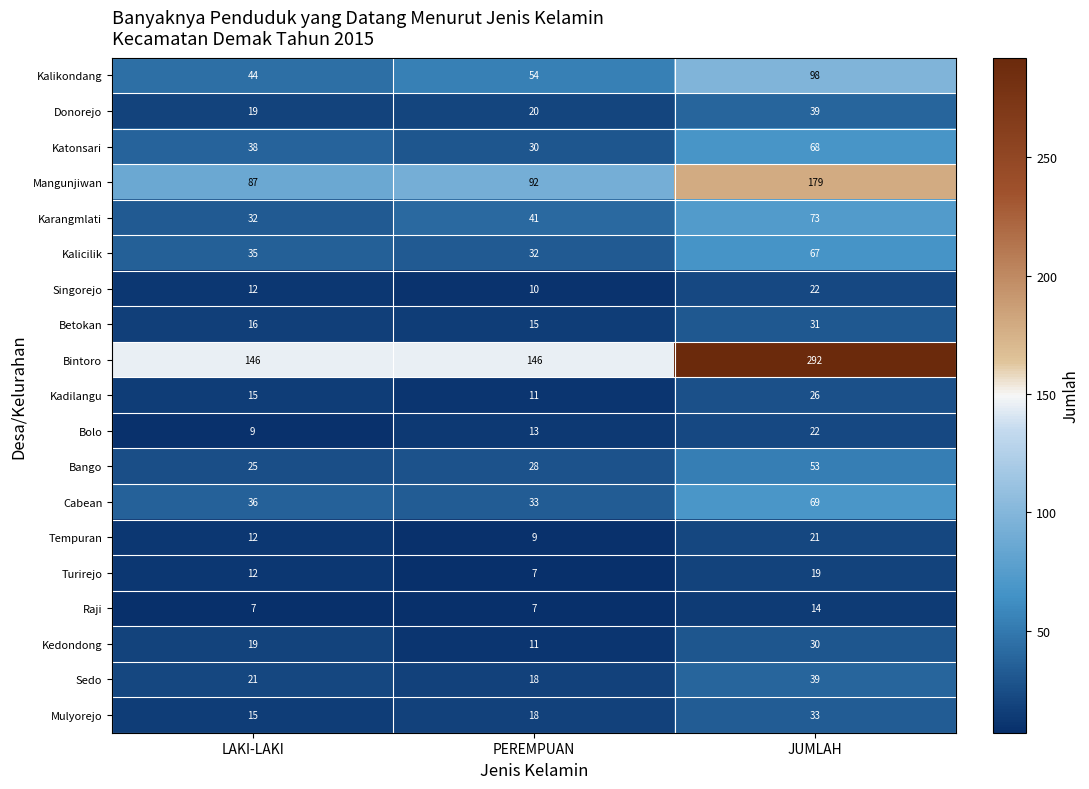

At which category is the sum across all series the highest?

JUMLAH